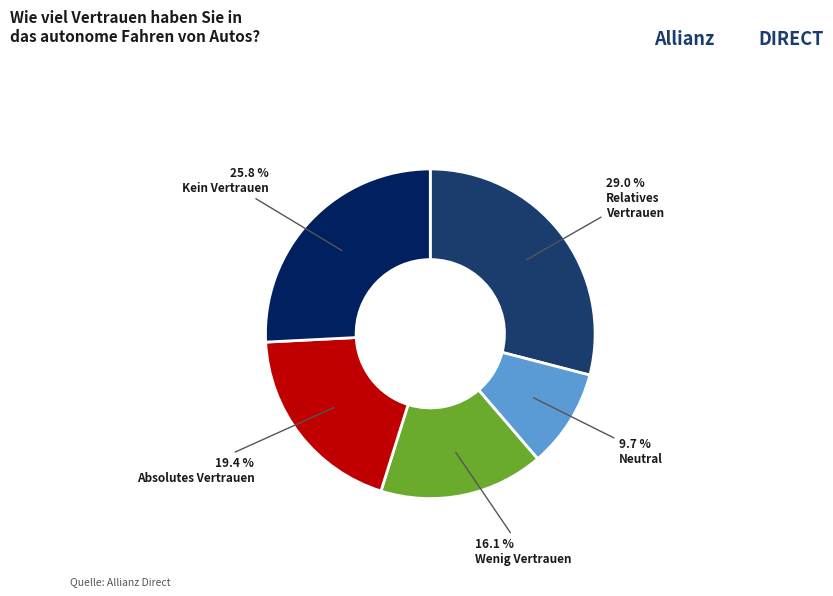

Is there any slice that represents more than half of the pie?

No